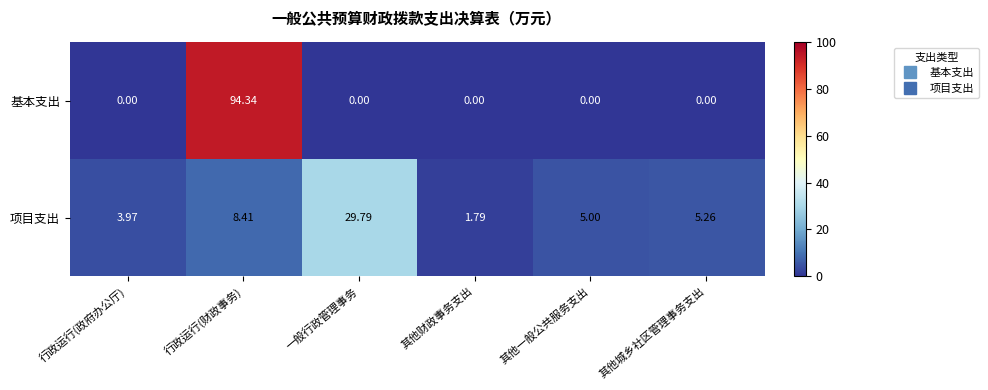

Rank the series by their maximum value, from lowest to highest.

项目支出, 基本支出